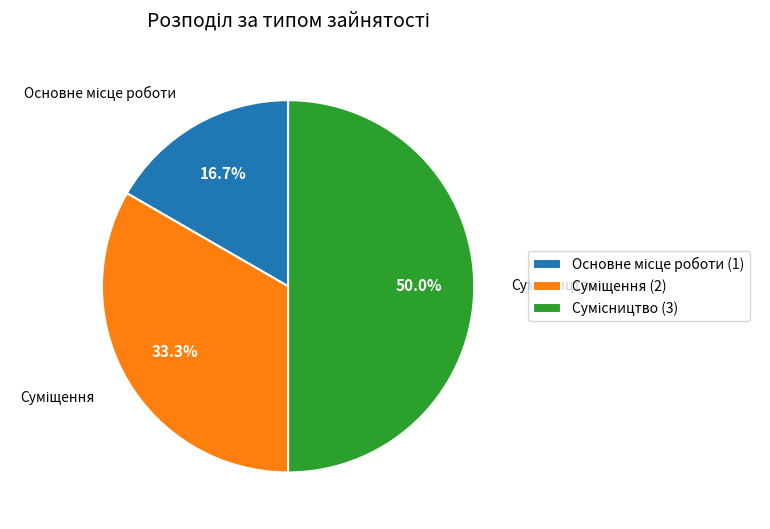

Count the number of slices in the pie.

3